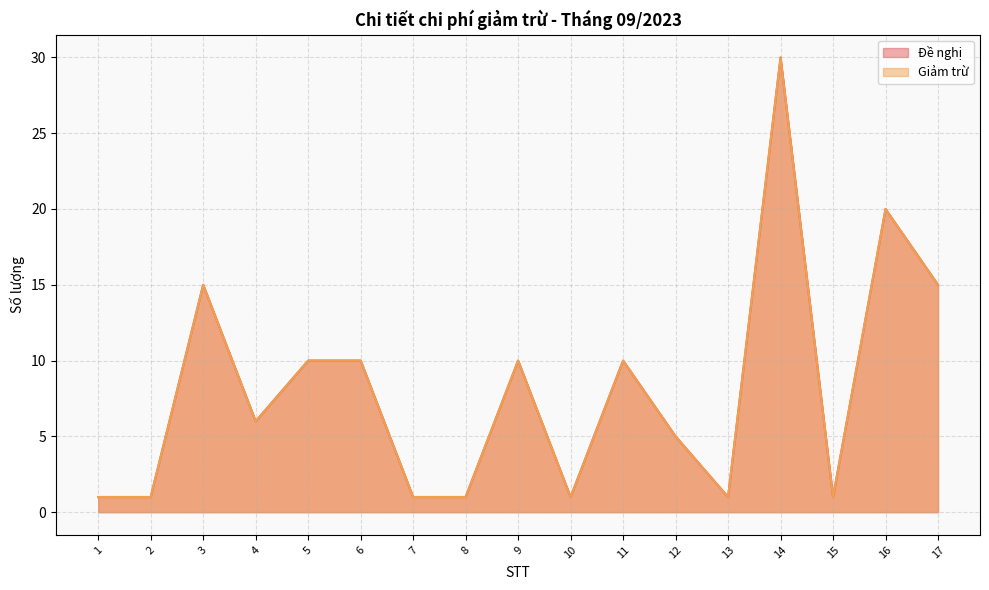

Read the Giảm trừ value at 9, to the nearest 10.

10